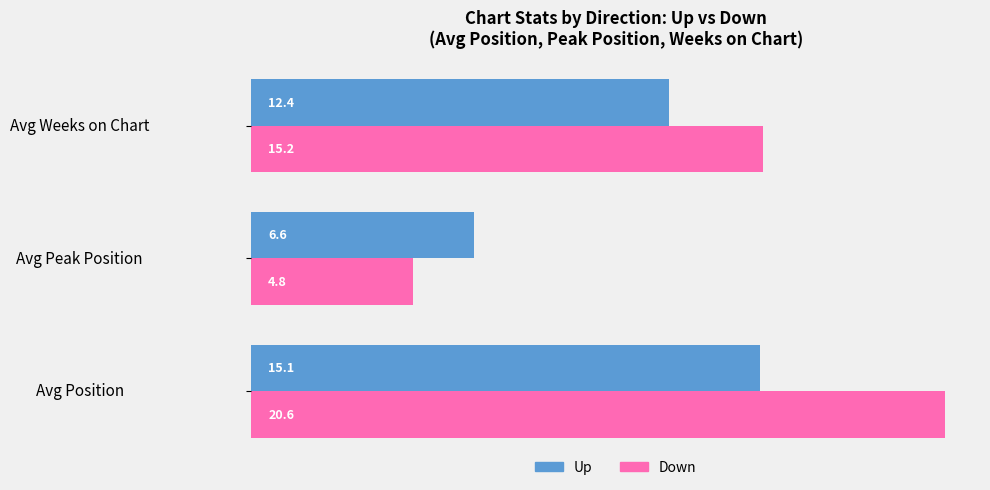

What is the total value across all series at Avg Peak Position?

11.4